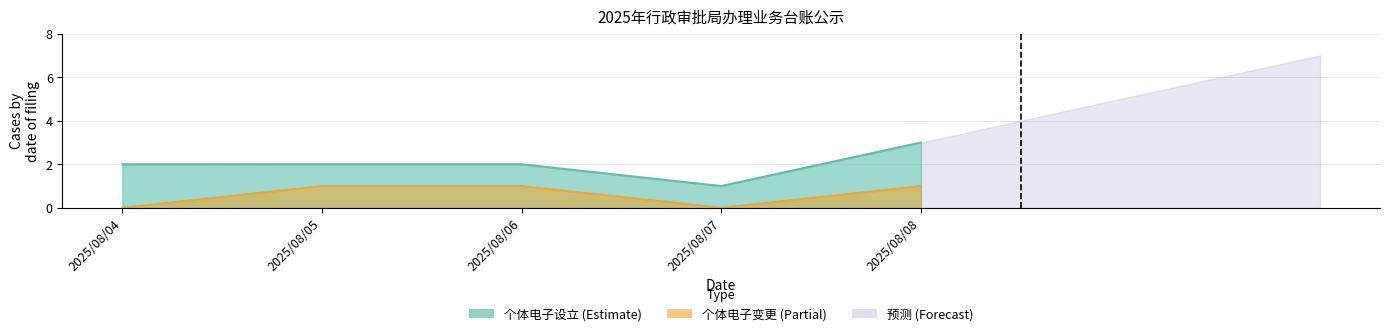

How many positive values does the 个体电子变更 series have?

3